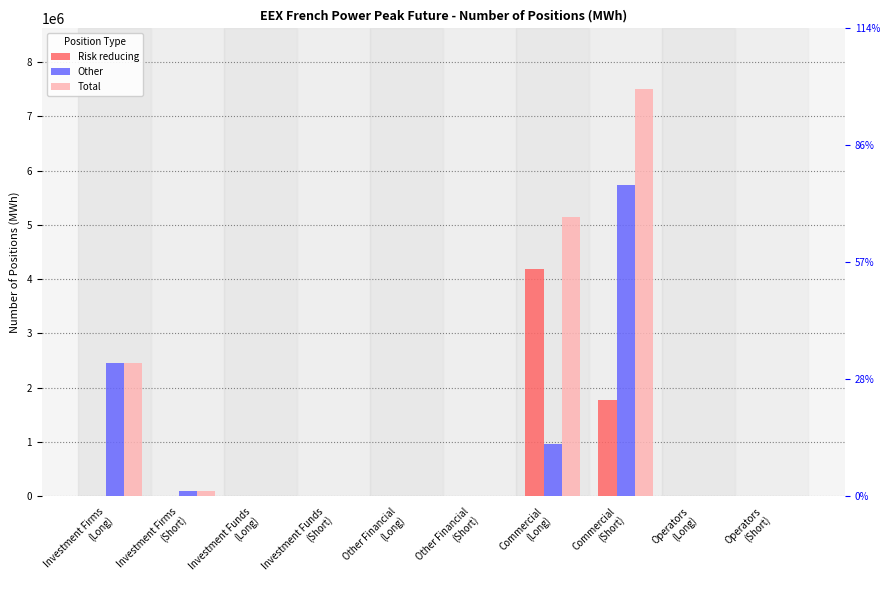

What is the average value of the Other series?

924137